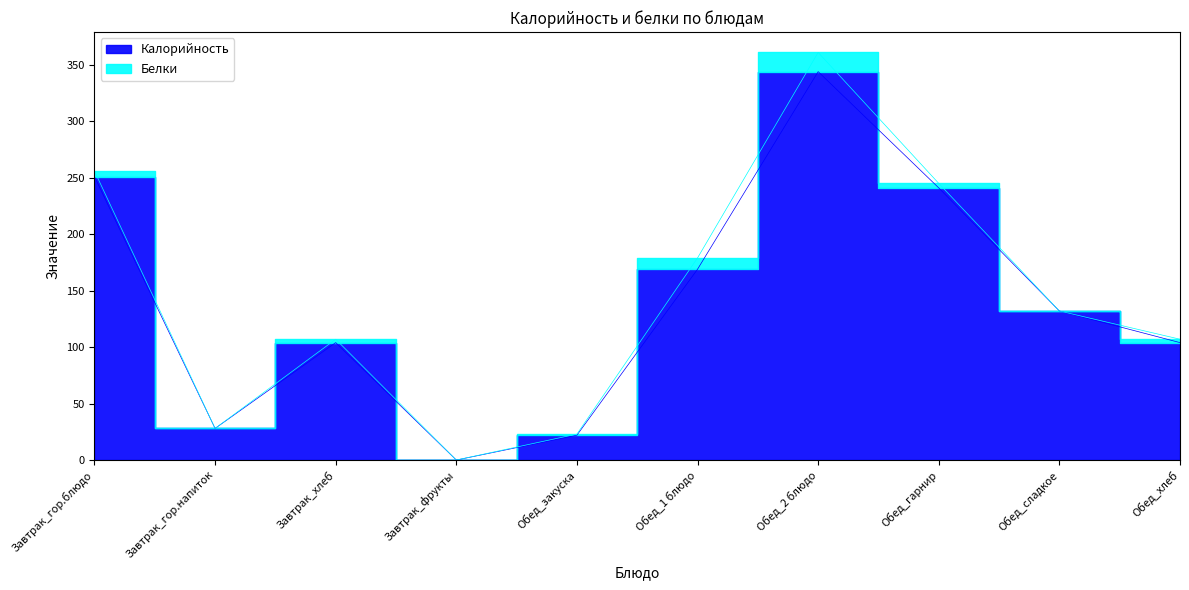

How many interior local valleys (lower than both neighbors) does the data have?

2